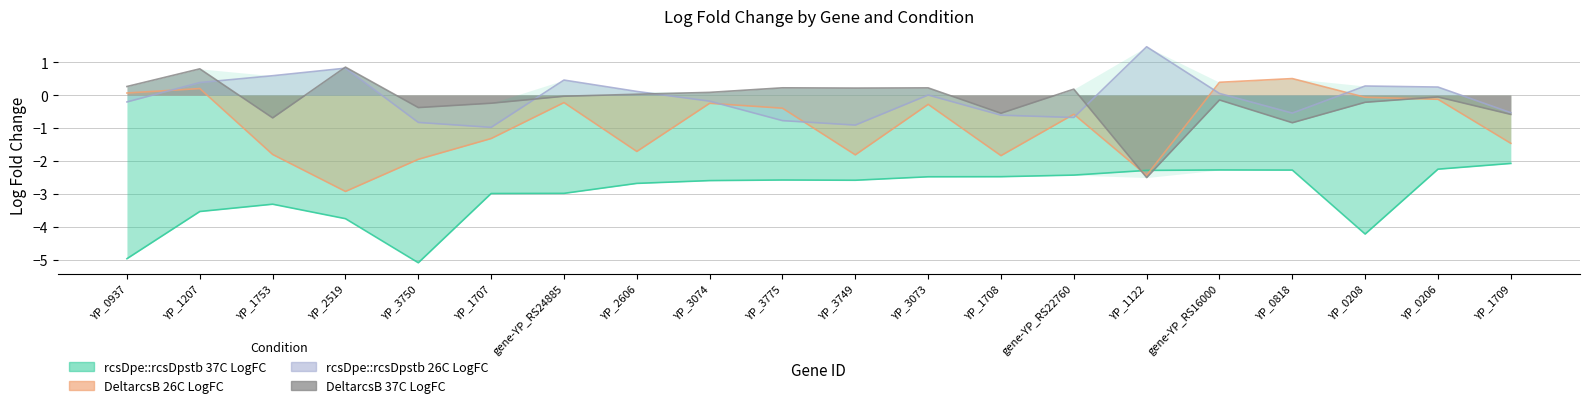

How many data points in DeltarcsB 37C LogFC are above 0?

9